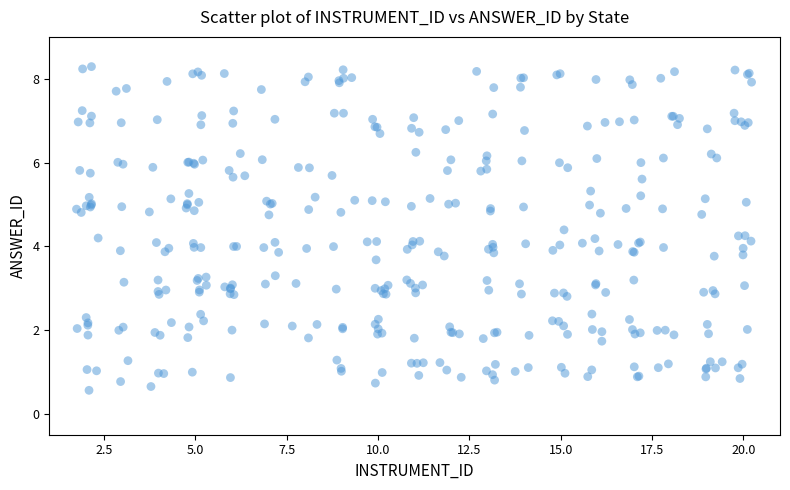

What is the range of X values (max minus min)?

18.5